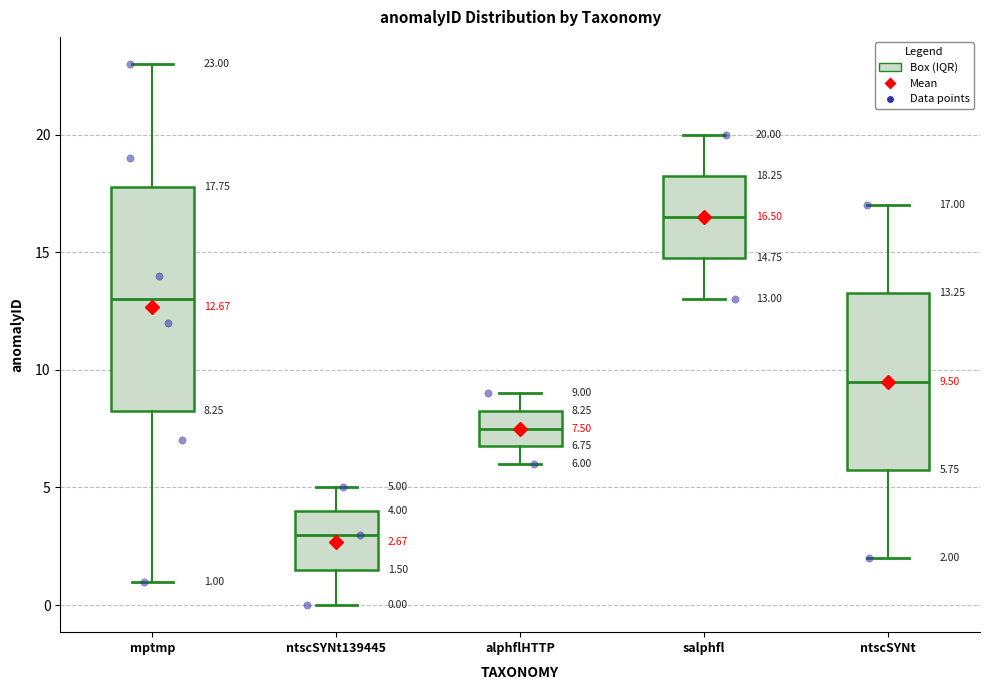

Which box has the highest median line?

salphfl